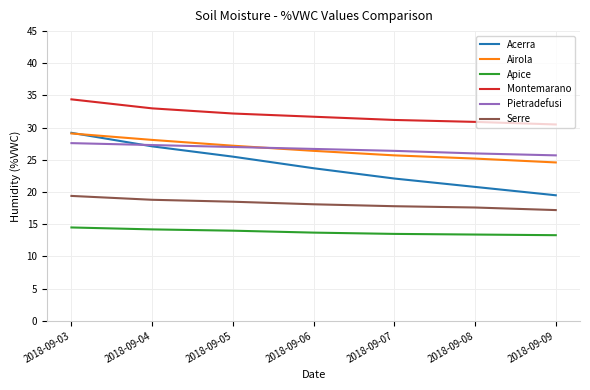

What is the maximum value shown in the chart?

34.4